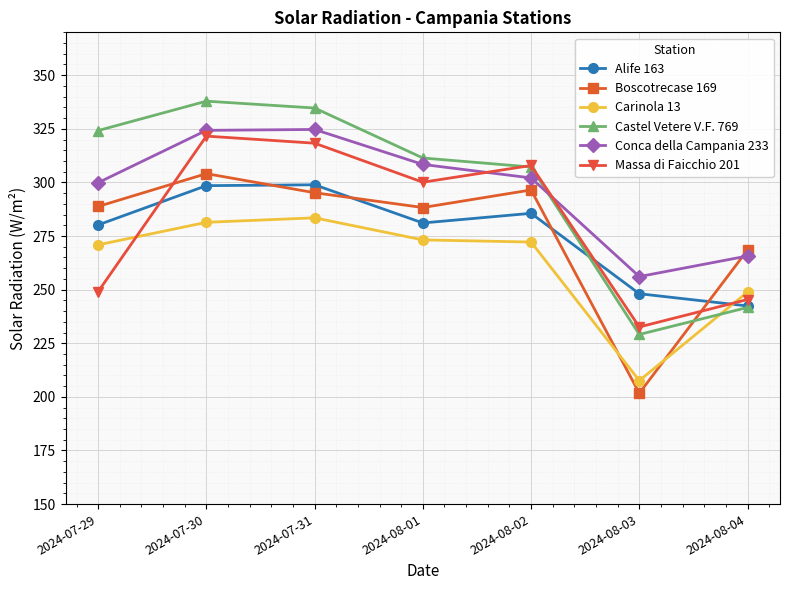

Which series changed the most between 2024-08-02 and 2024-08-04?

Castel Vetere V.F. 769